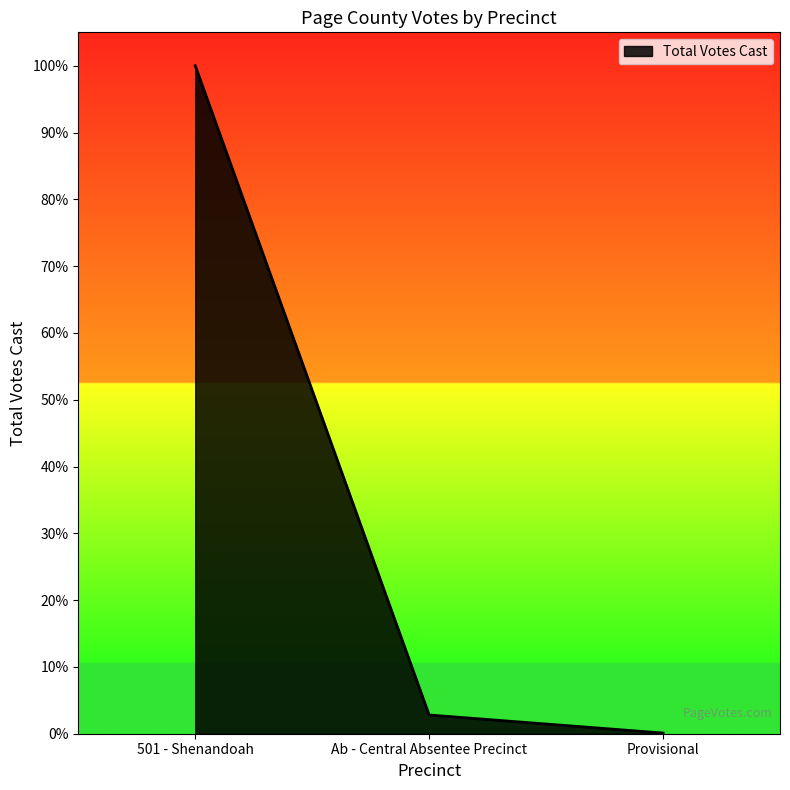

List the labels in order of value, largest first.

501 - Shenandoah, Ab - Central Absentee Precinct, Provisional